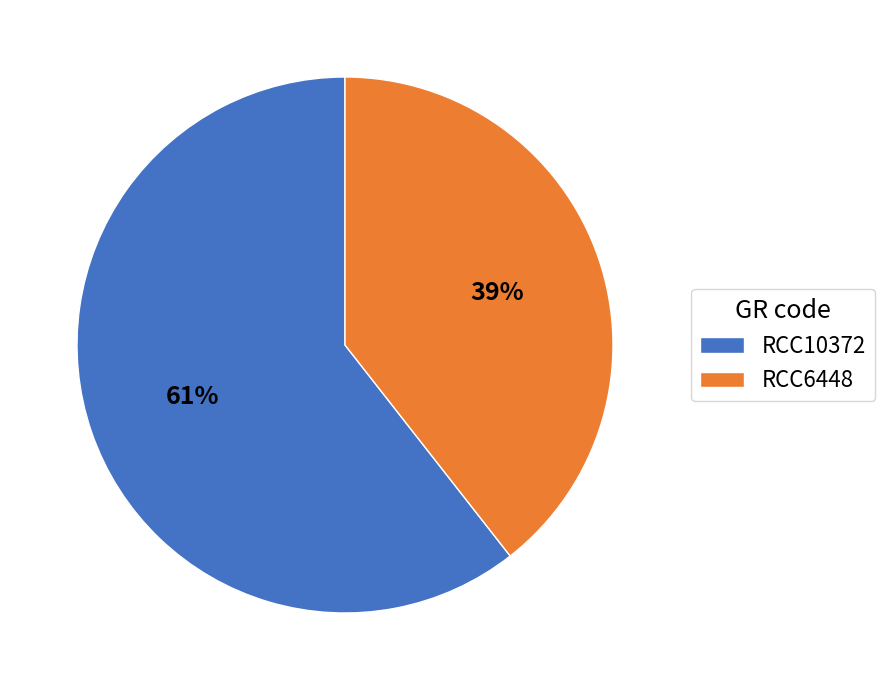

What is the smallest slice in the pie chart?

RCC6448